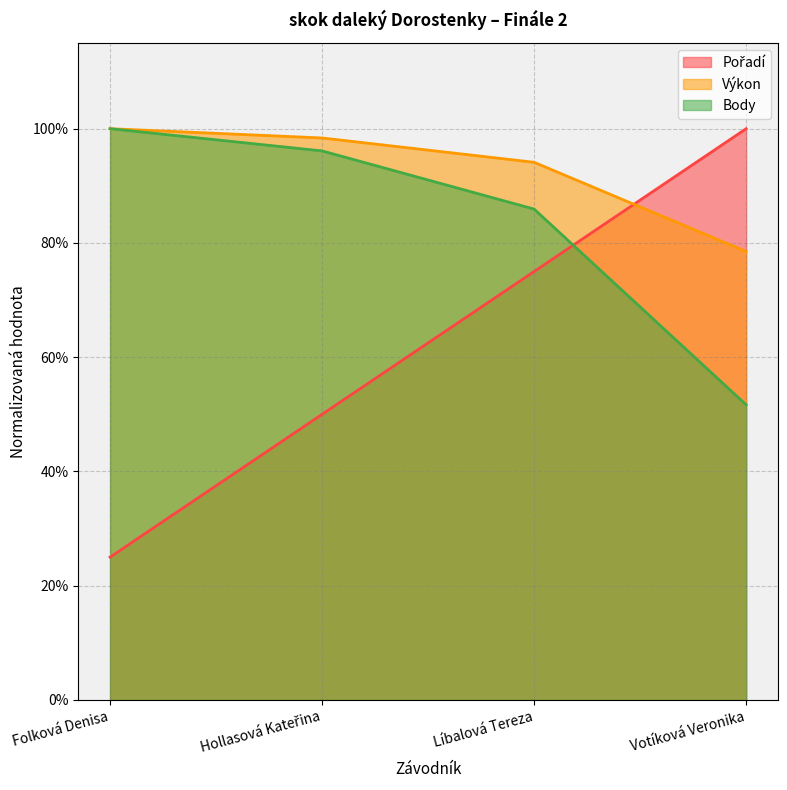

Between Votíková Veronika and Hollasová Kateřina, which is larger?

Votíková Veronika